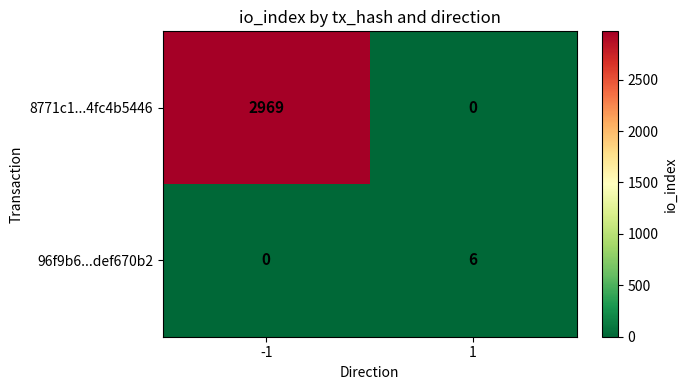

How many series are shown in this chart?

2